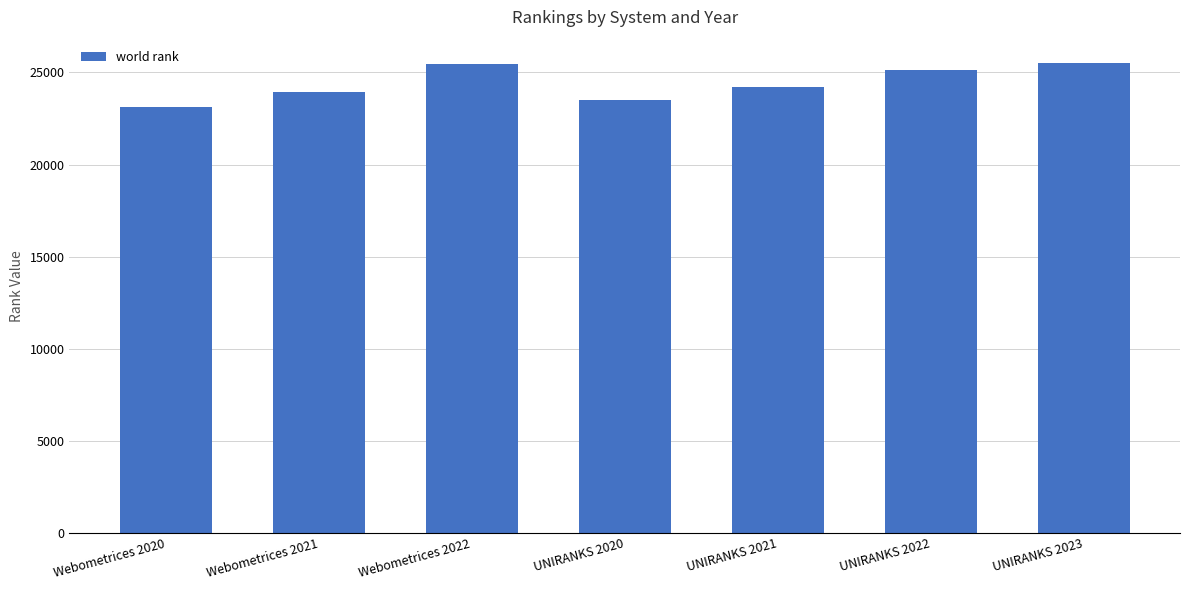

What is the label of the 6th bar from the right?

Webometrices 2021